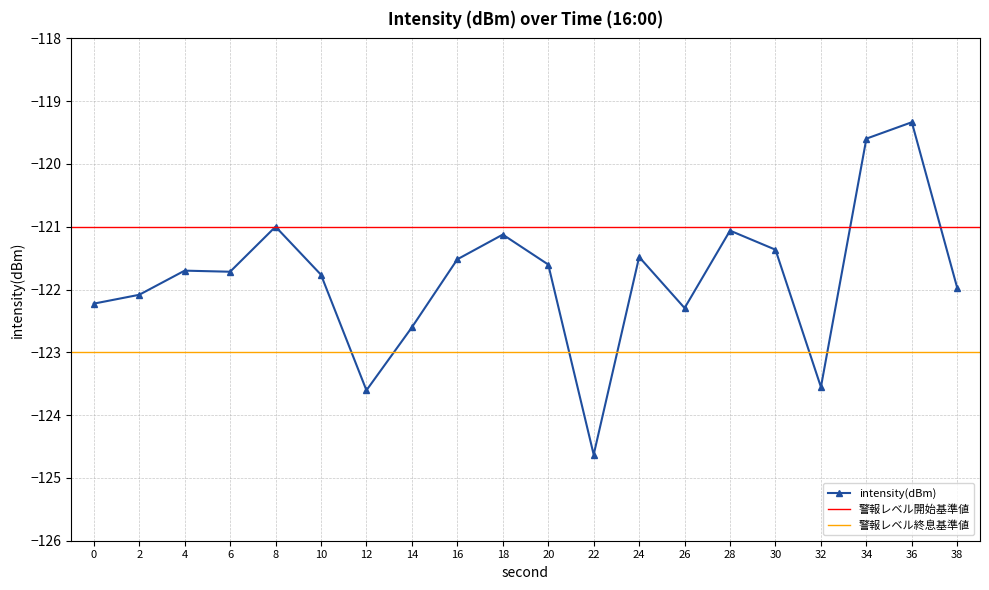

At which category does the data reach its first local valley?

6